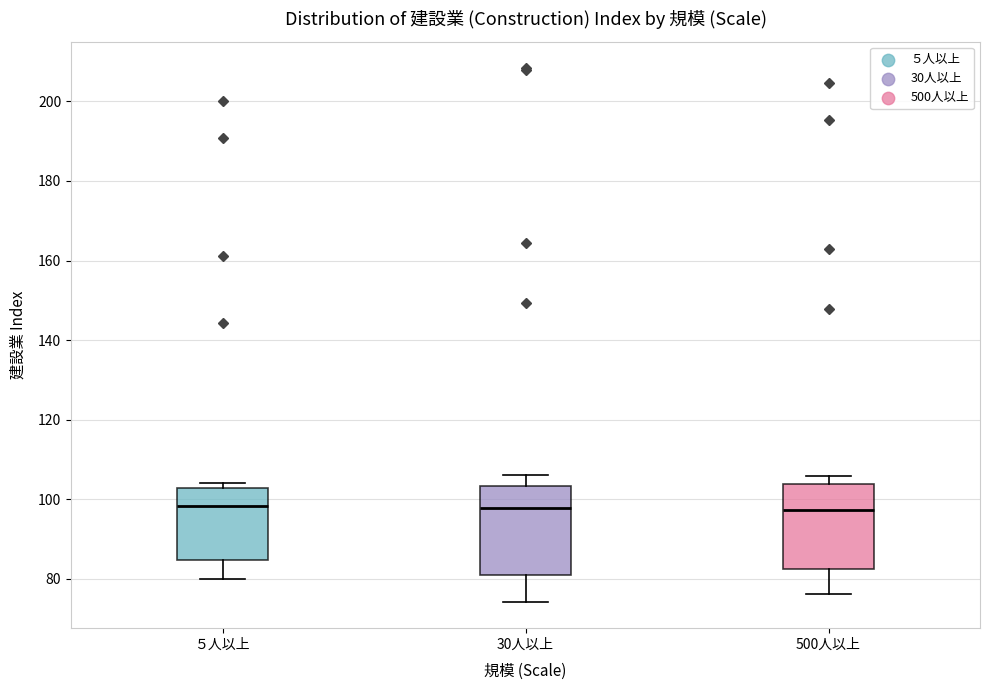

Reading left to right, read every box against the y-axis: the position of its median line, the range the box covers, and the ends of its whiskers. The values are not printed on the chart, so give them approximately, as read against the axis.

５人以上: median 98, box 84 to 102, whiskers 80 to 104
30人以上: median 98, box 80 to 104, whiskers 74 to 106
500人以上: median 98, box 82 to 104, whiskers 76 to 106